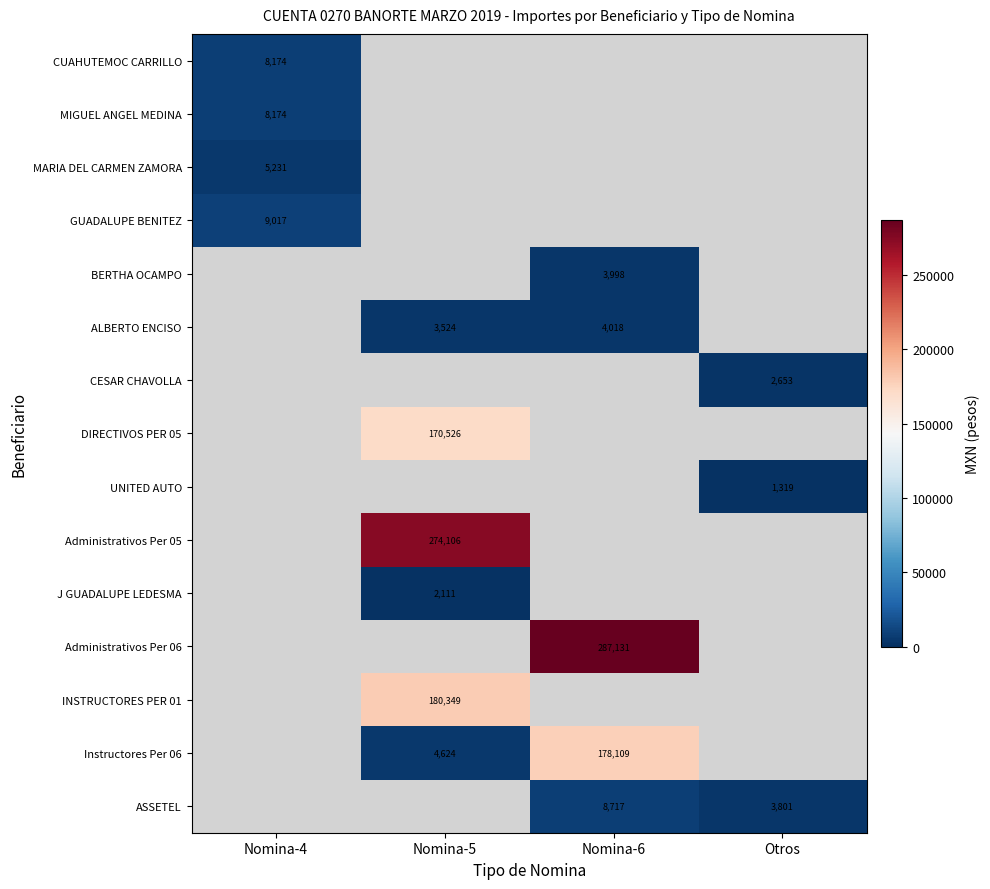

The value of GUADALUPE BENITEZ at Nomina-4 is 3670.5. True or false?

False